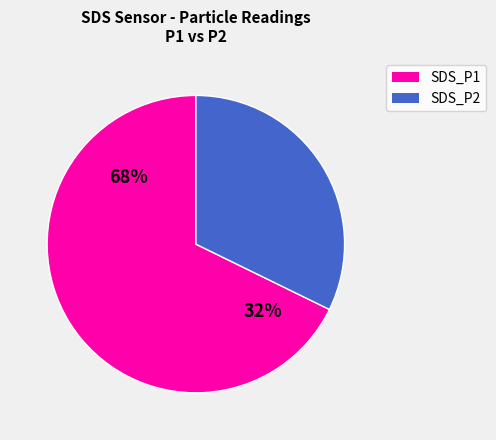

Which slice is the smallest?

SDS_P2